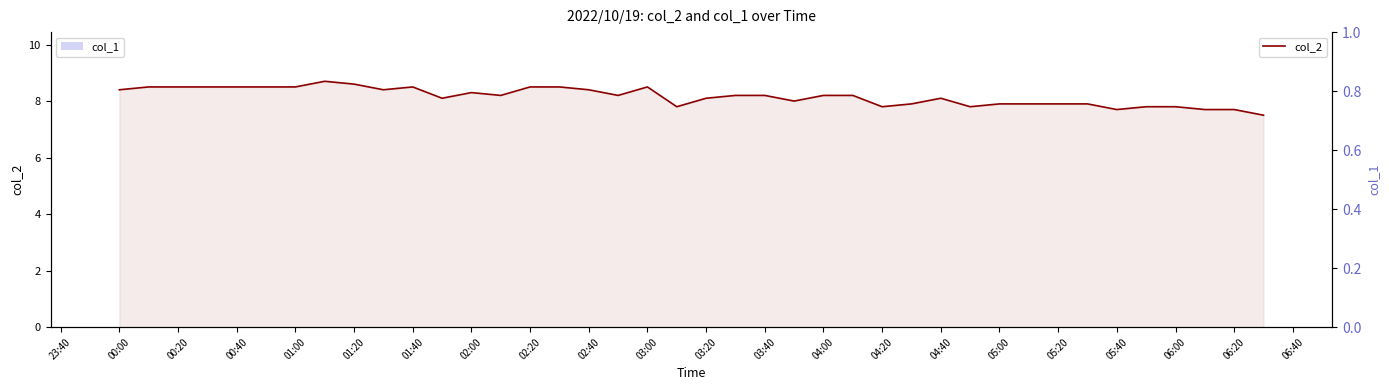

What are all the series names shown in the legend?

col_2, col_1